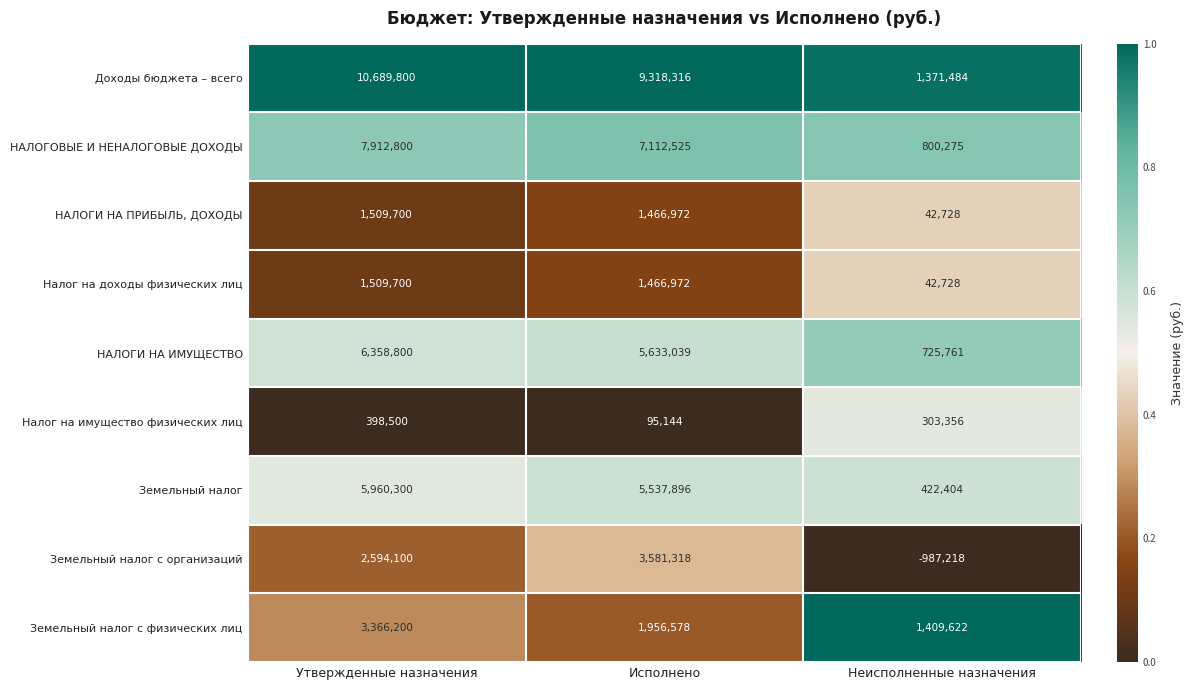

What value does the Земельный налог с организаций series have at Исполнено, to the nearest 10?

3581320